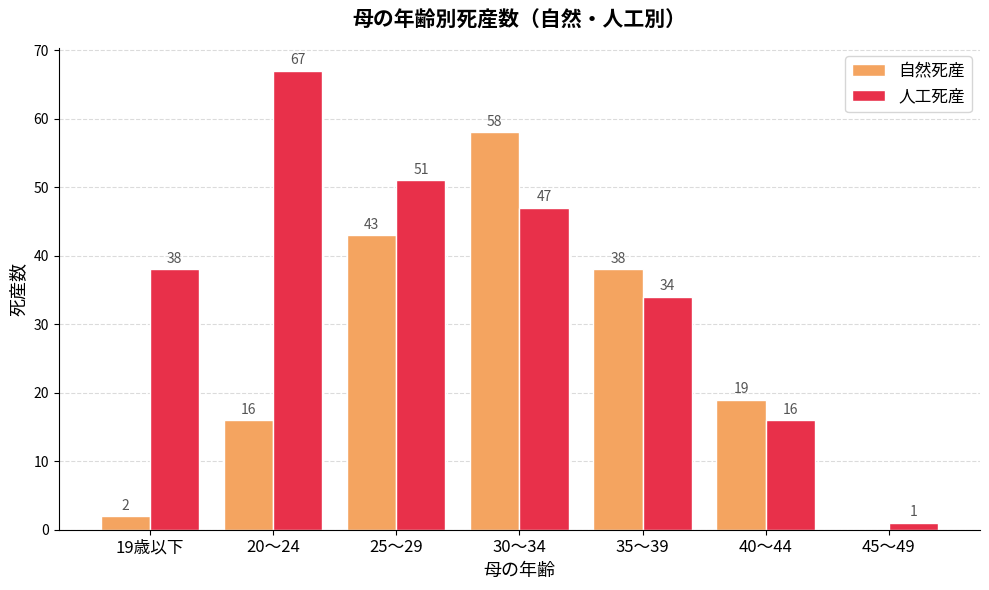

What value does the 人工死産 series have at 25～29?

51